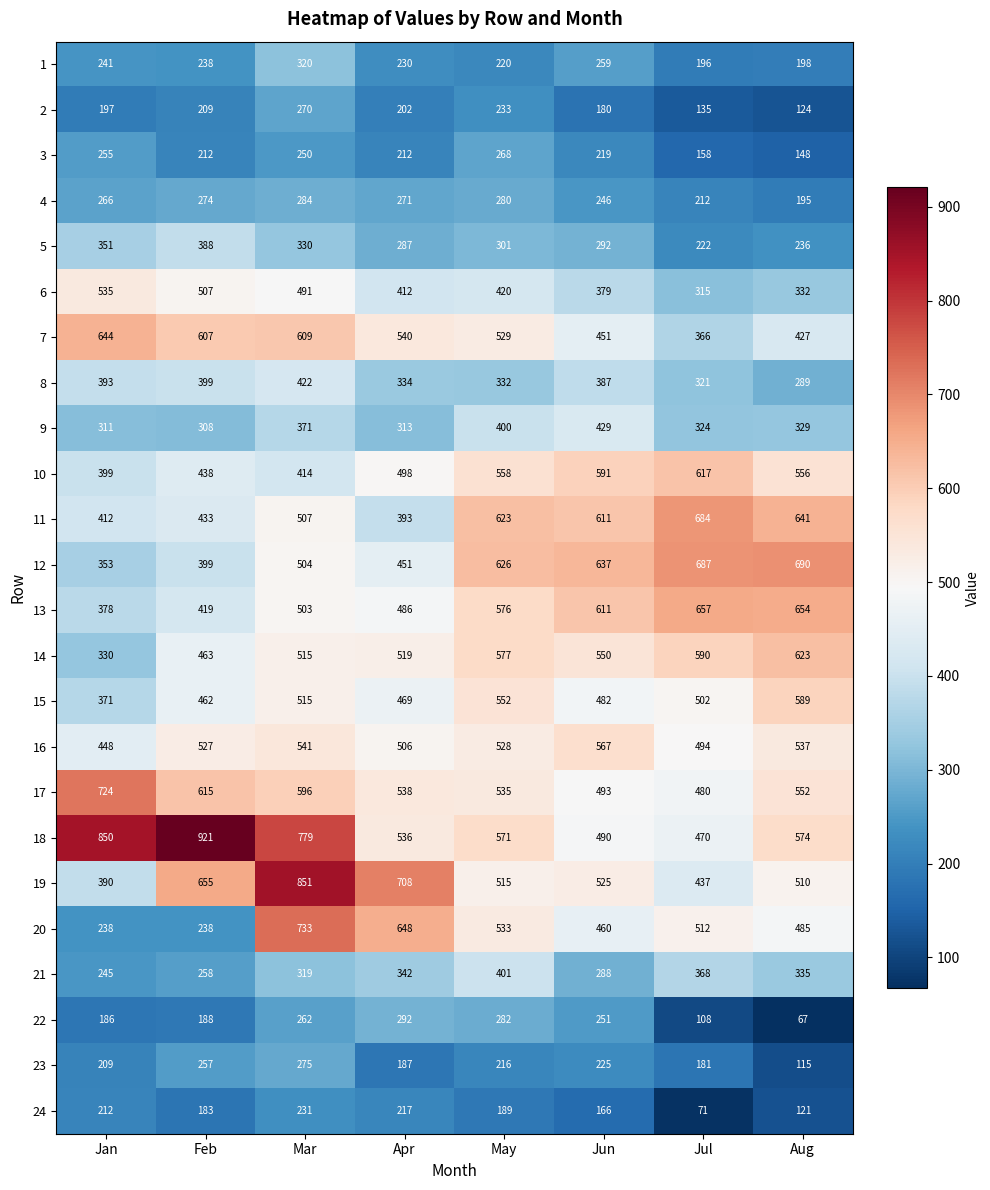

Rank the series at Jul from highest to lowest value.

12, 11, 13, 10, 14, 20, 15, 16, 17, 18, 19, 21, 7, 9, 8, 6, 5, 4, 1, 23, 3, 2, 22, 24